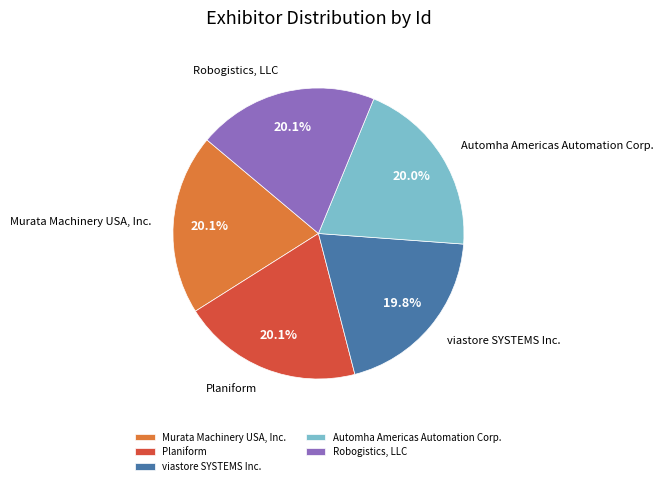

To the nearest percent, what is the combined percentage of Robogistics, LLC and viastore SYSTEMS Inc.?

40%